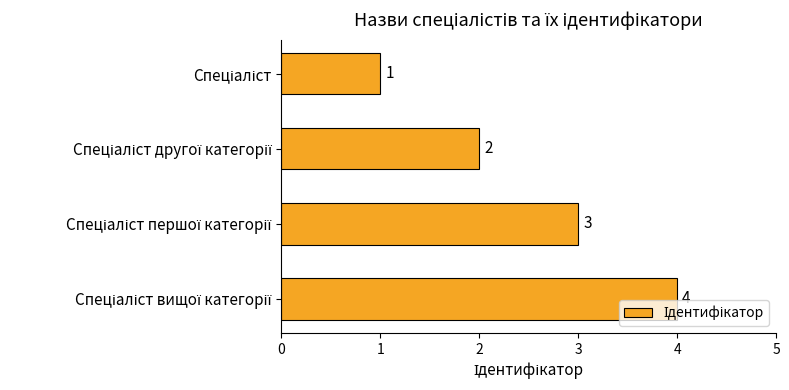

What is the value of the 1st bar from the top?

1